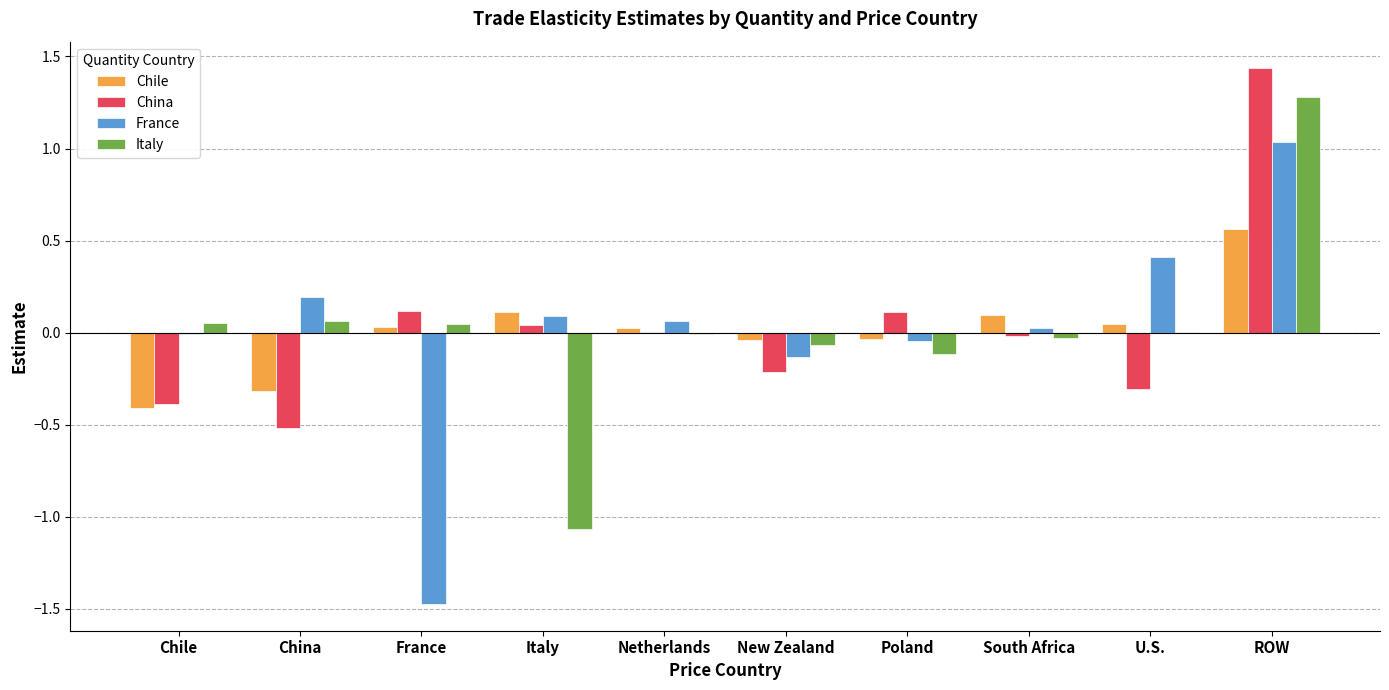

What is the total value across all series at Italy?

-0.8